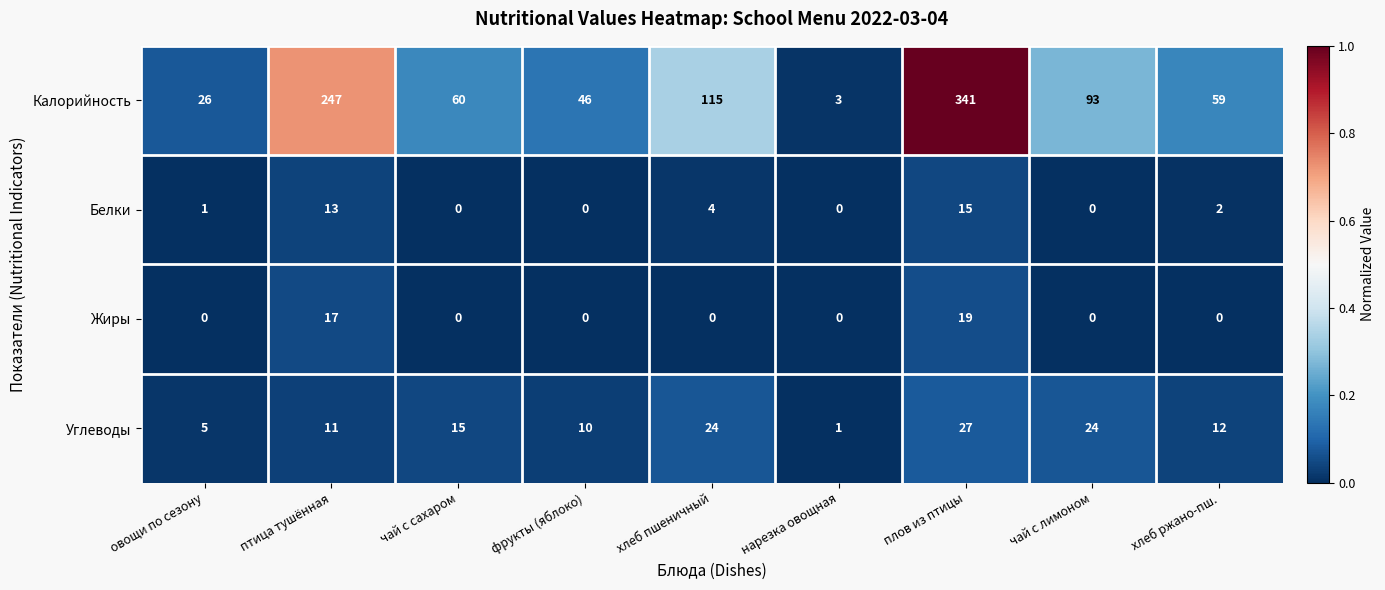

Which series changed the most between овощи по сезону and птица тушённая?

Калорийность